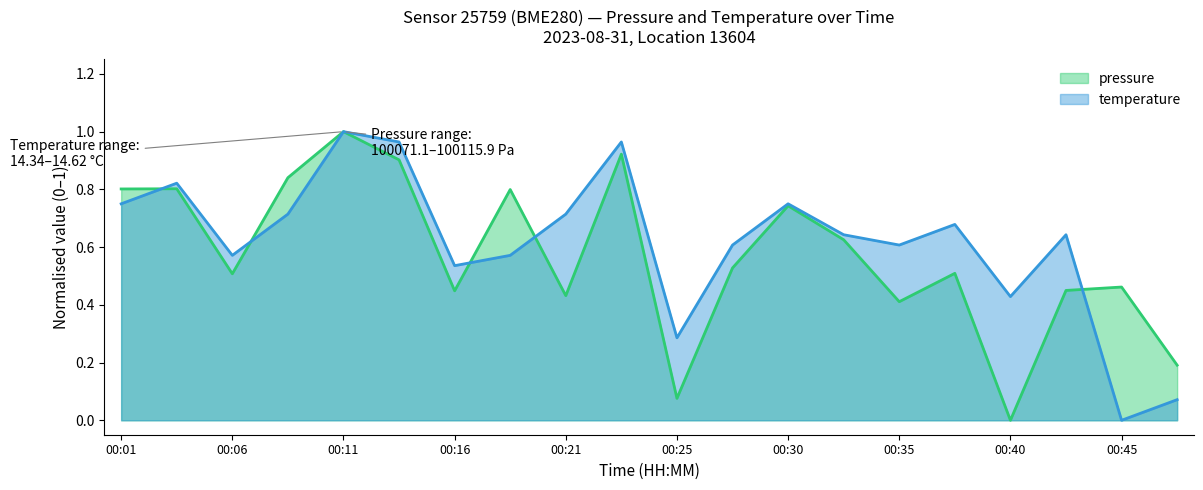

Between 00:38 and 00:45, which is larger?

00:38